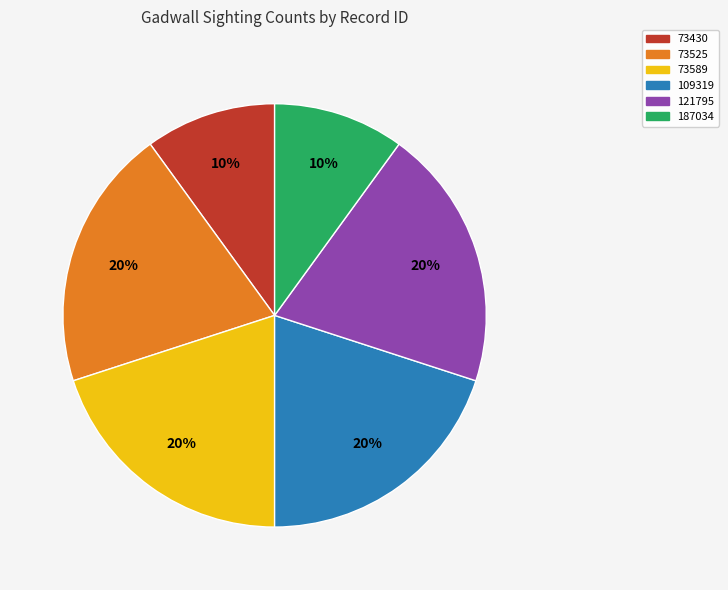

Combined, do 73430 and 187034 account for over 50%?

No